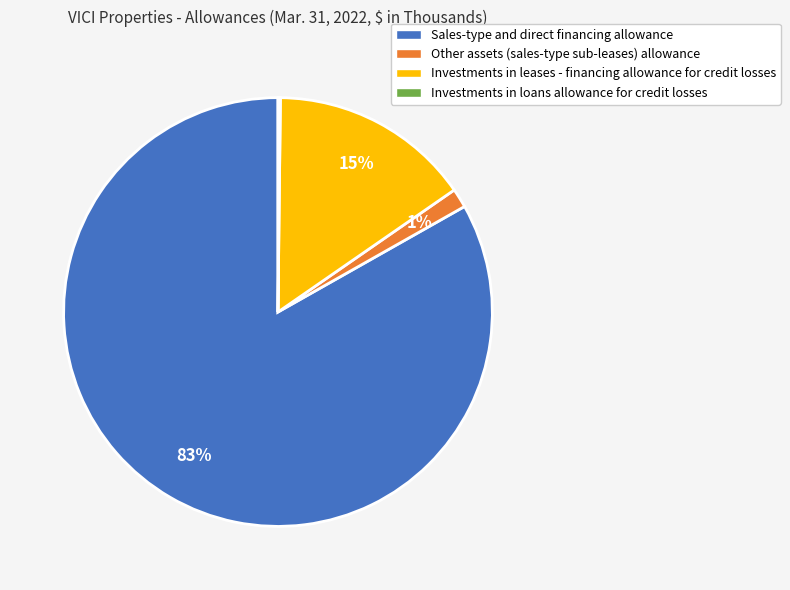

Between Other assets (sales-type sub-leases) allowance and Investments in leases - financing allowance for credit losses, which is larger?

Investments in leases - financing allowance for credit losses